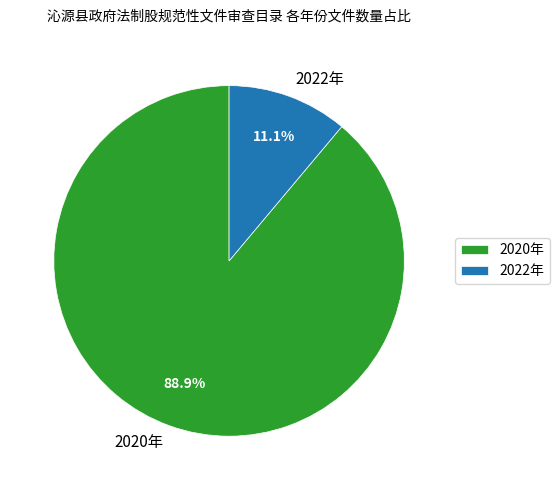

To the nearest percent, what is the difference between the largest and smallest slice percentages?

78%